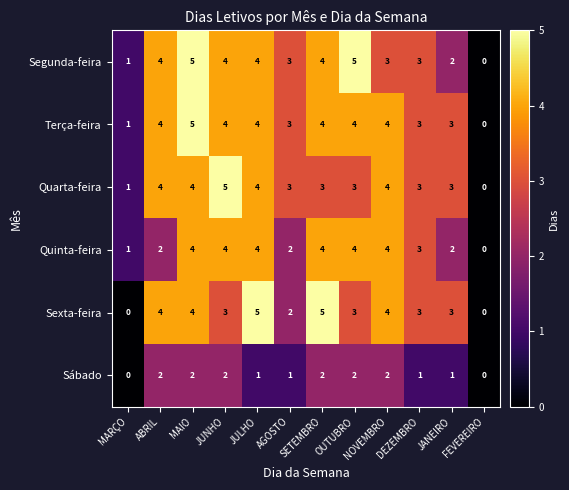

The value of Sexta-feira at SETEMBRO is 3. True or false?

False